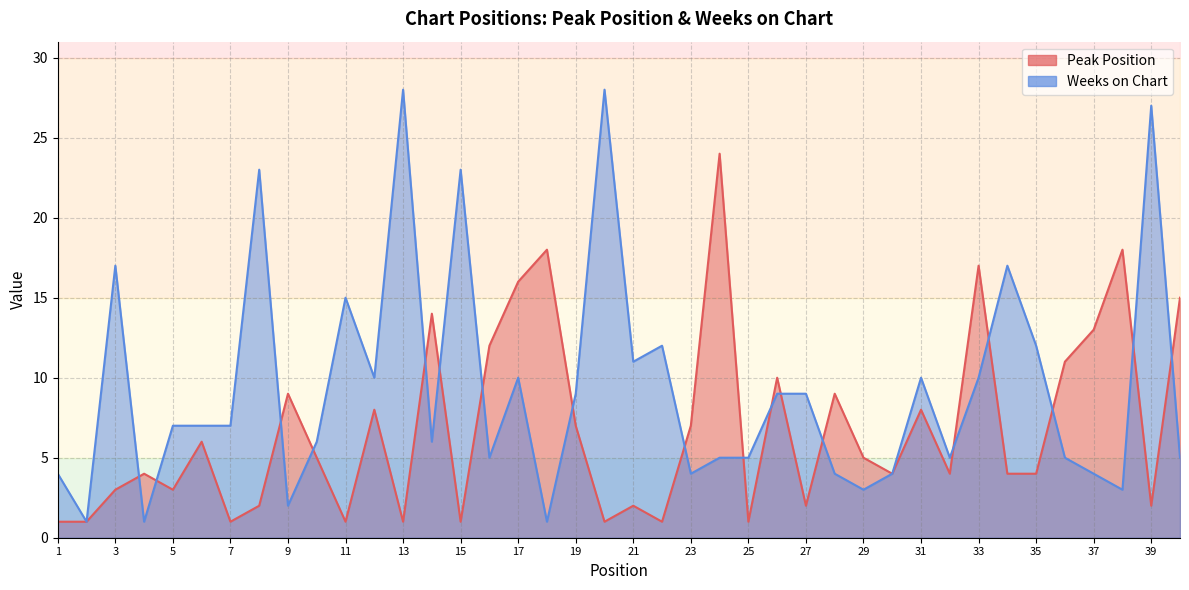

At which category is the sum across all series the highest?

13